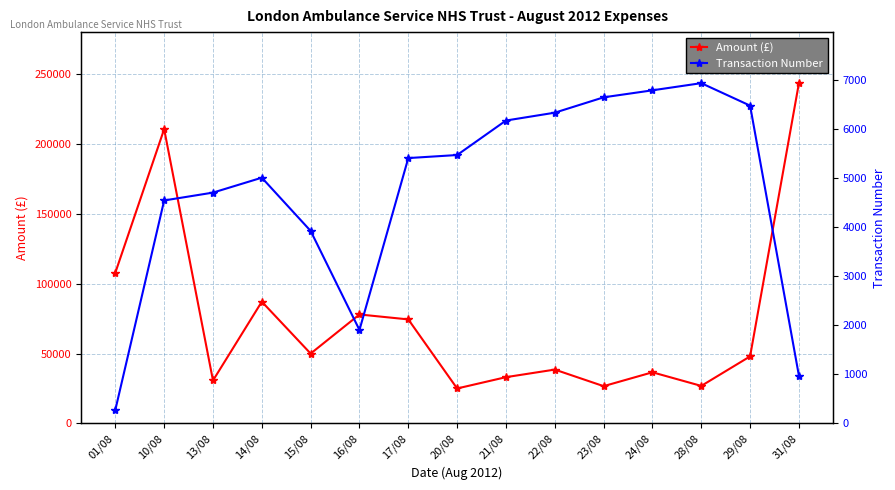

Does the chart display data point markers on the line(s)?

Yes